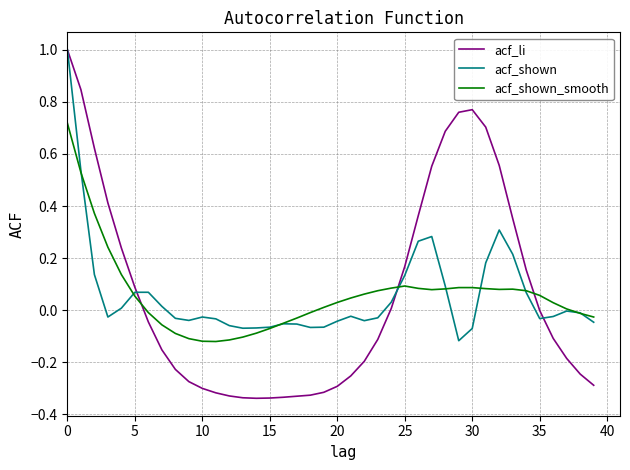

What is the greatest value displayed?

1.0